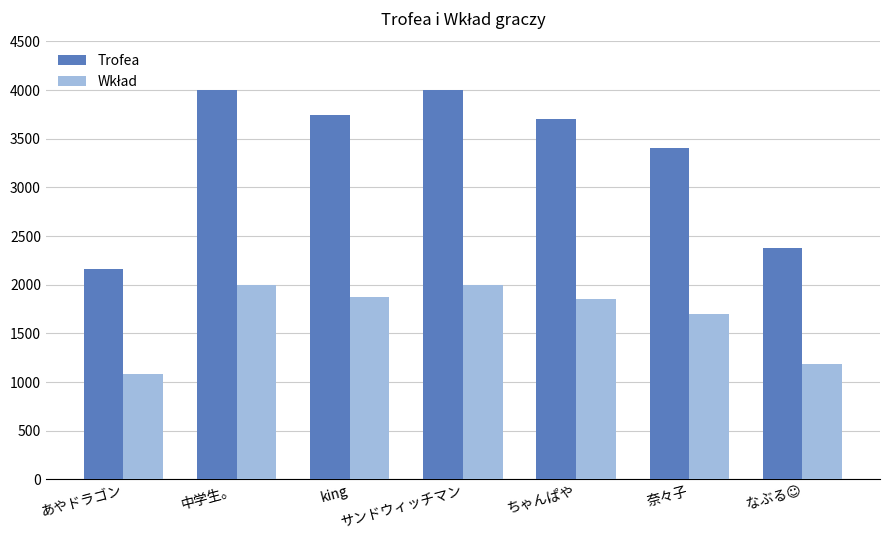

What is the highest value of the Trofea series?

4002